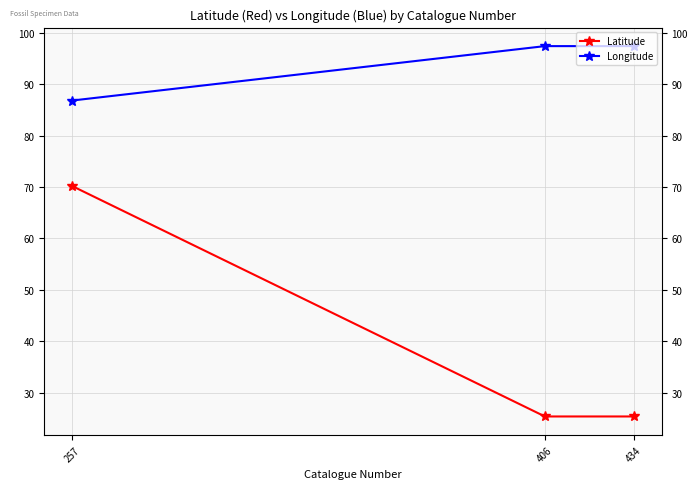

Rank the categories by Latitude value from highest to lowest.

257, 406, 434